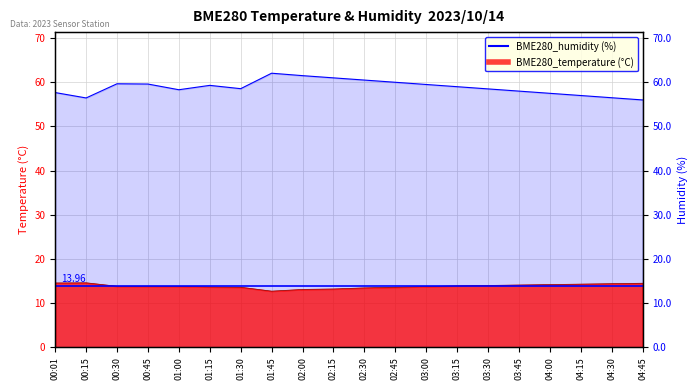

Which series changed the most between 01:45 and 02:45?

BME280_humidity